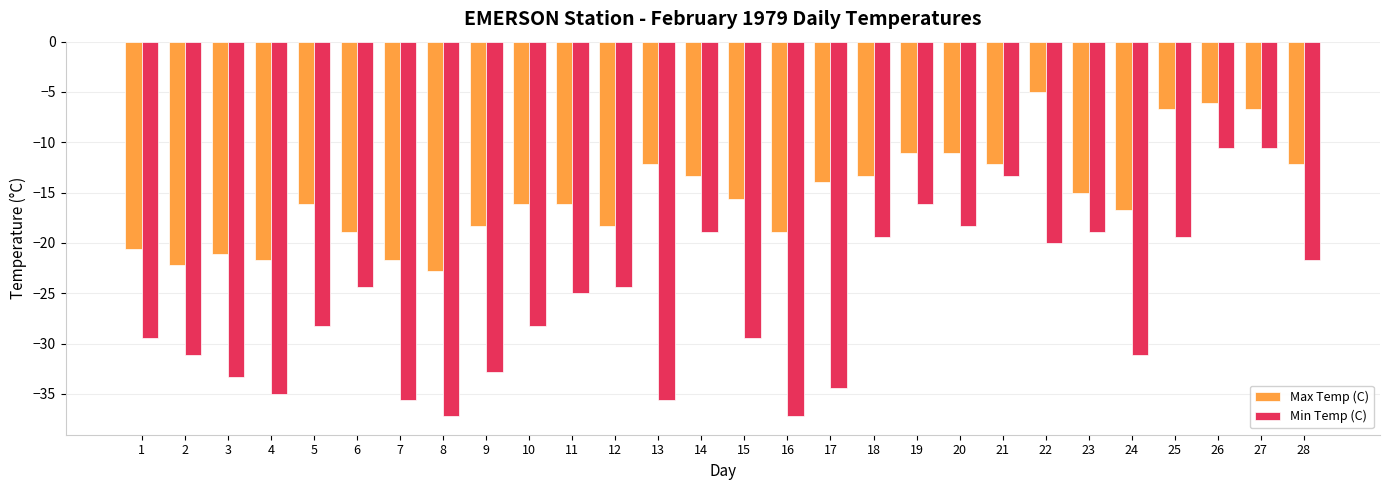

Is the value of Max Temp (C) at 23 greater than the value of Min Temp (C) at 14?

Yes